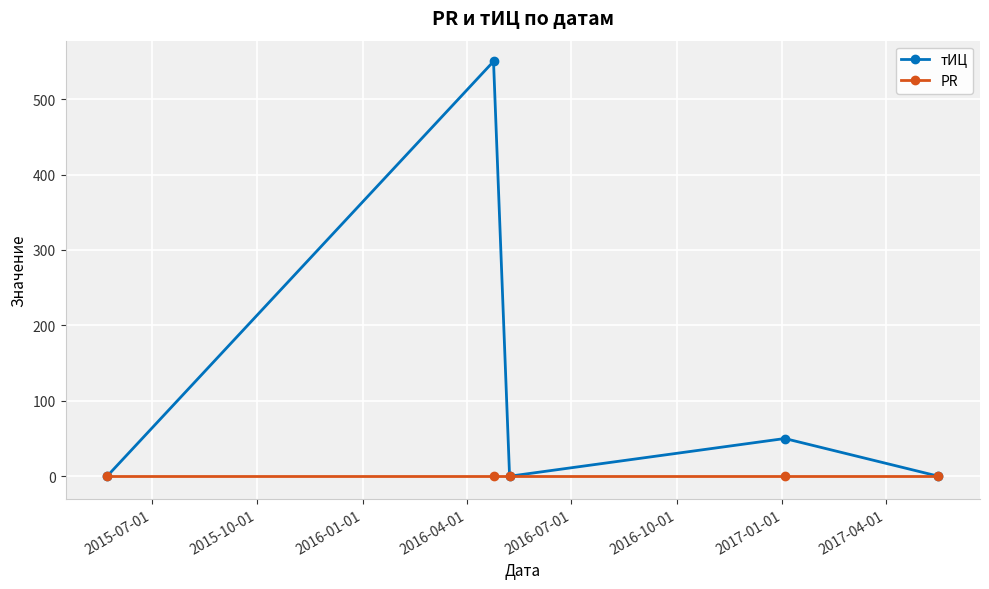

Which series has the largest total across all categories?

тИЦ